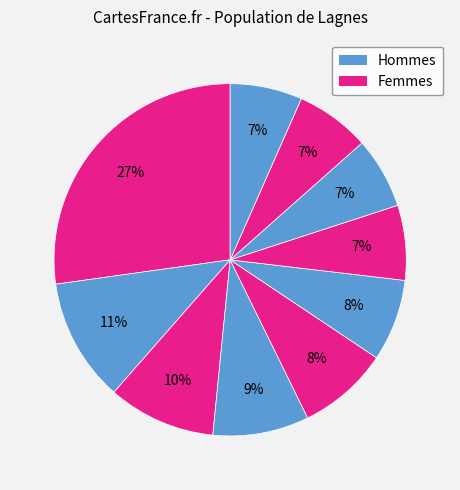

Is there any slice that represents more than half of the pie?

No